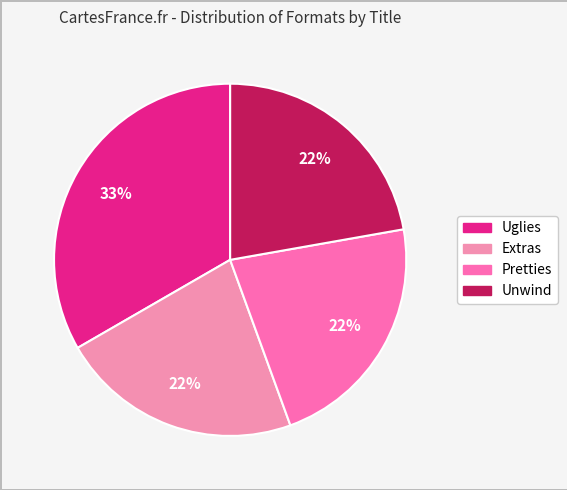

What percentage do Uglies and Extras together represent?

55.6%